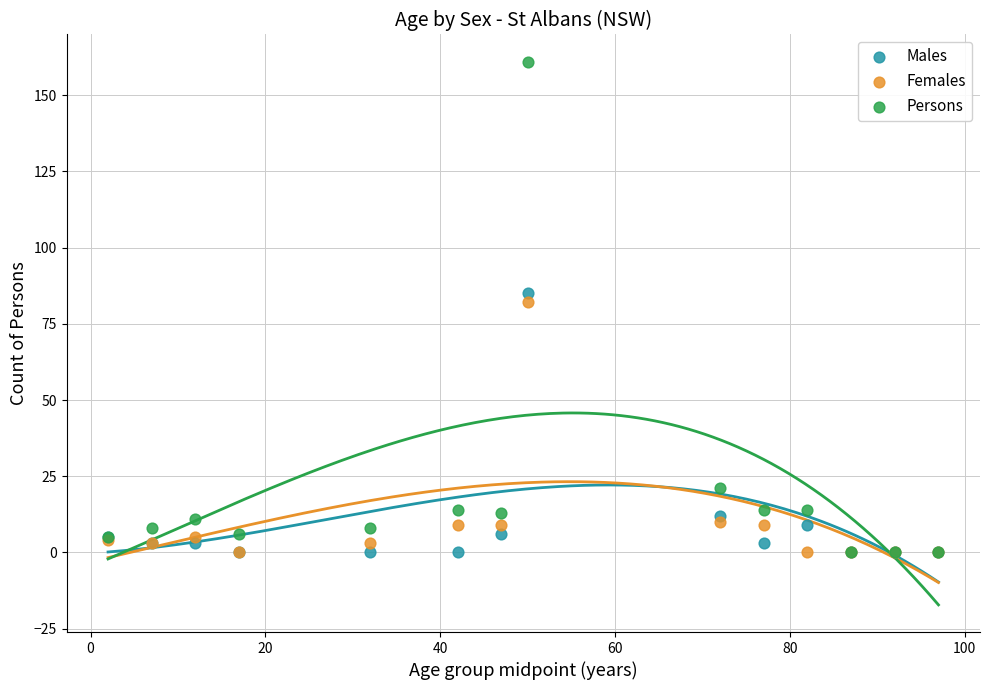

Which series has the largest Y range (max minus min)?

Persons